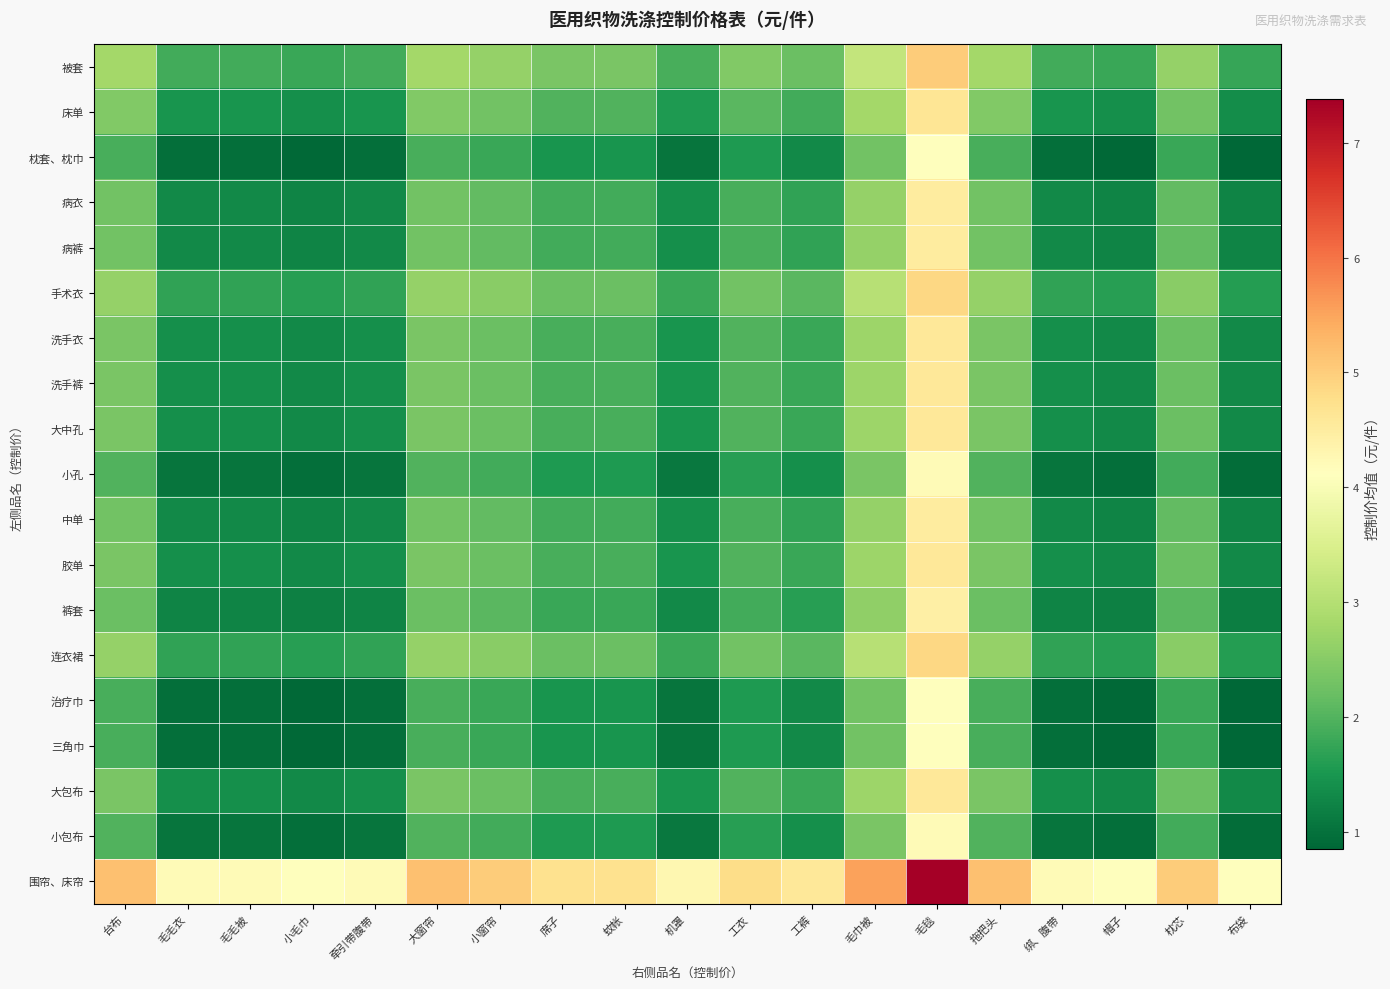

List the series in order of their peak value, lowest first.

枕套、枕巾, 治疗巾, 三角巾, 小孔, 小包布, 裤套, 病衣, 病裤, 中单, 洗手衣, 洗手裤, 大中孔, 胶单, 大包布, 床单, 手术衣, 连衣裙, 被套, 围帘、床帘